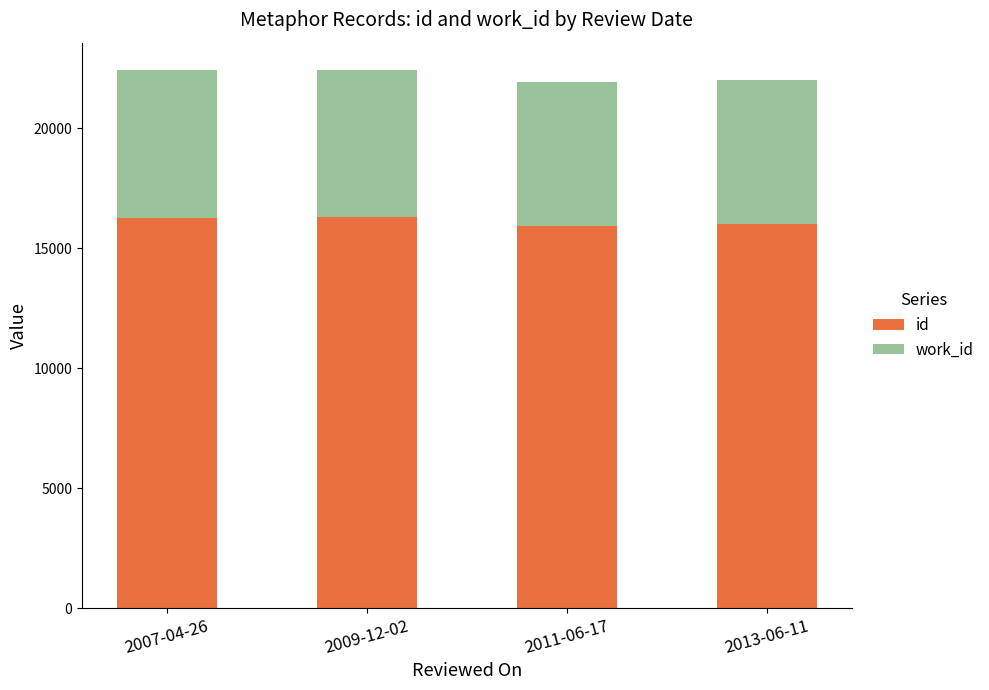

What is the total value across all series at 2013-06-11?

22034